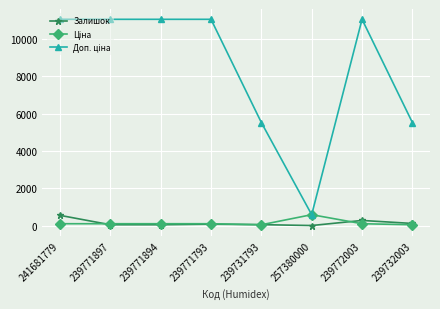

Is it true that Залишок equals 56.0 at 239771897?

True